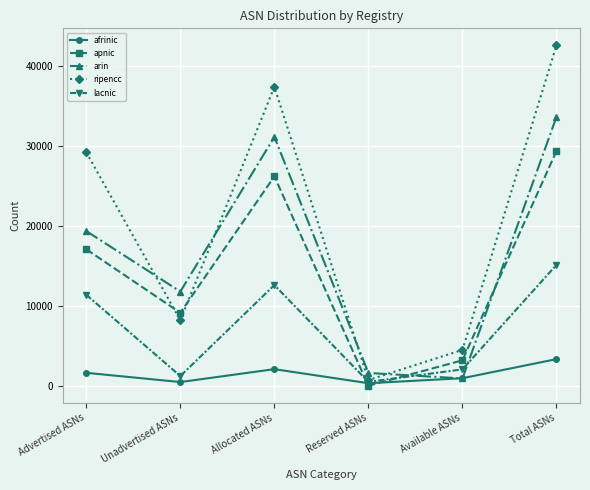

At which category does the chart reach its minimum across all series?

Reserved ASNs